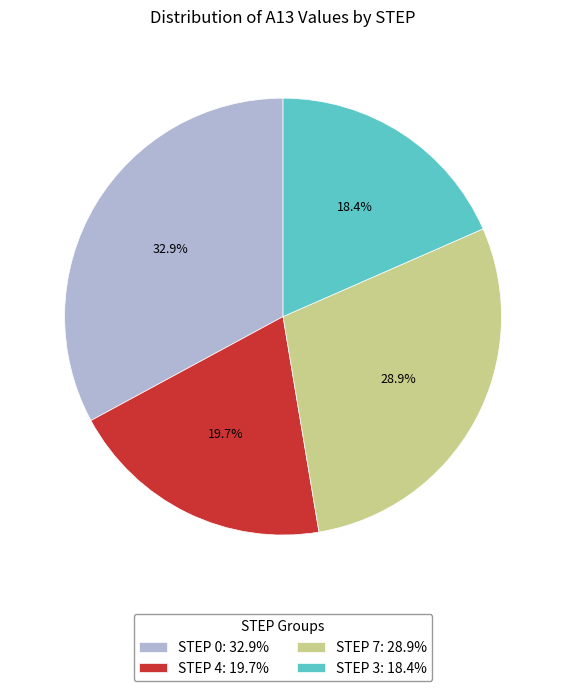

How many segments does this pie chart have?

4